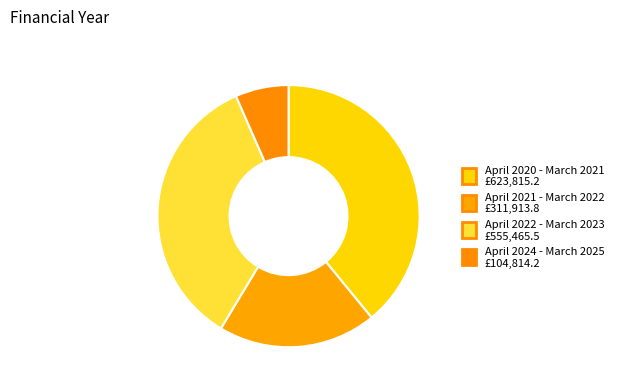

What is the smallest slice in the pie chart?

April 2024 - March 2025